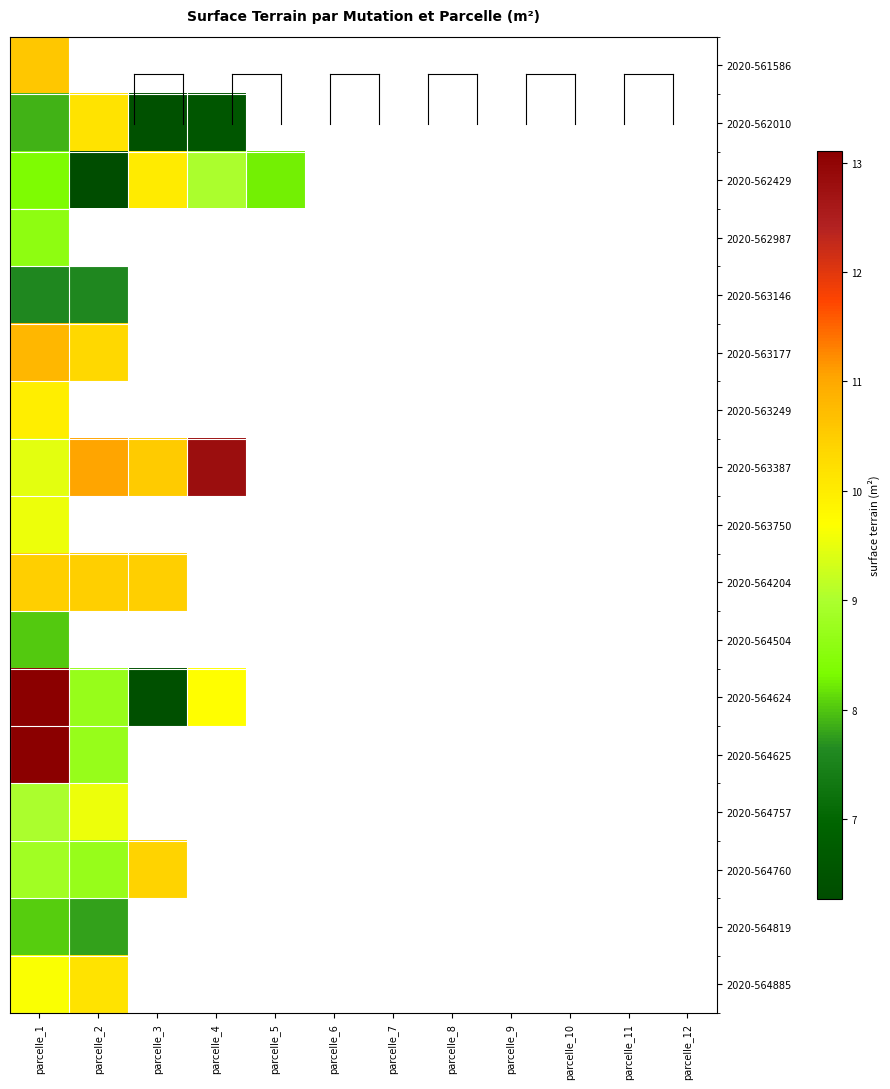

At which category is the sum across all series the highest?

parcelle_1